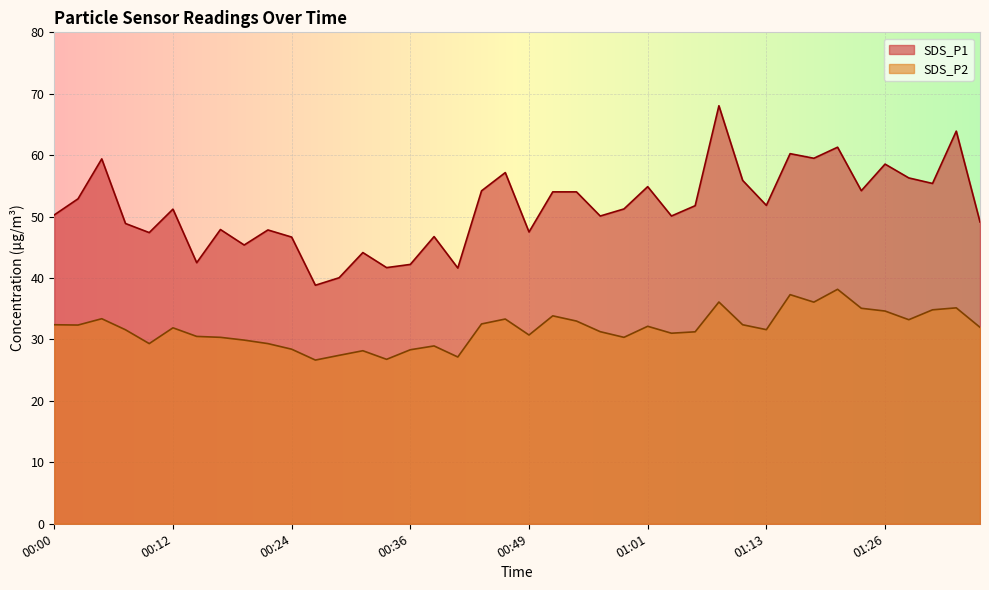

Between 01:11 and 01:26, which series saw the biggest shift?

SDS_P1